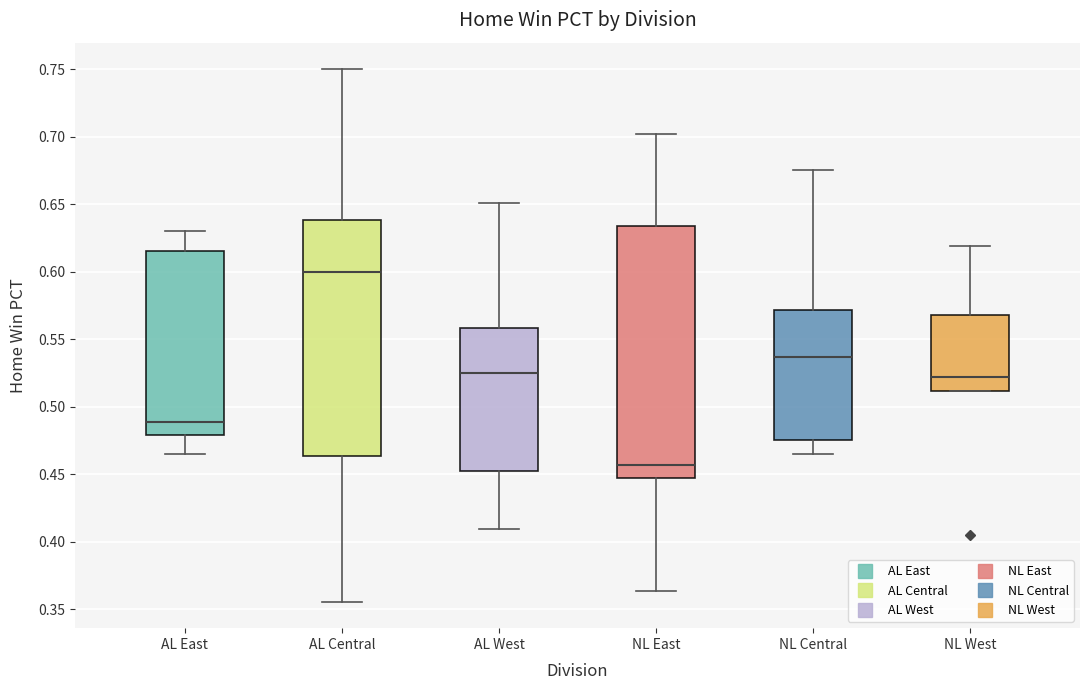

Comparing the boxes themselves (not the whiskers), which one is the tallest?

NL East